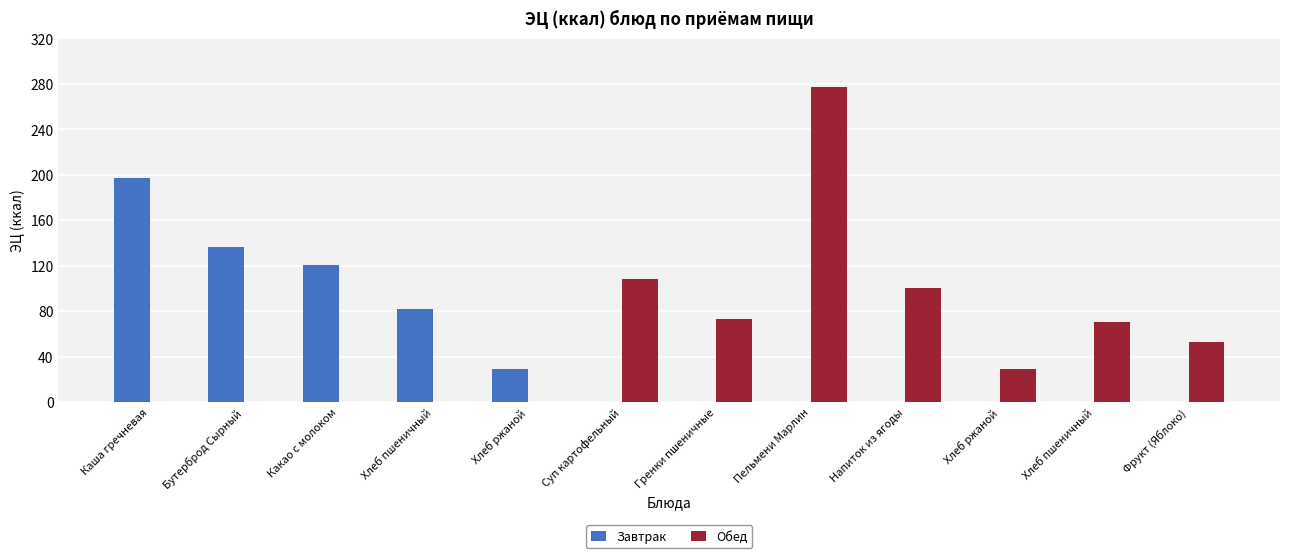

What are all the series names shown in the legend?

Завтрак, Обед